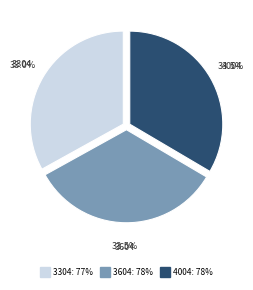

How much of the chart is everything except 3304?

67.0%